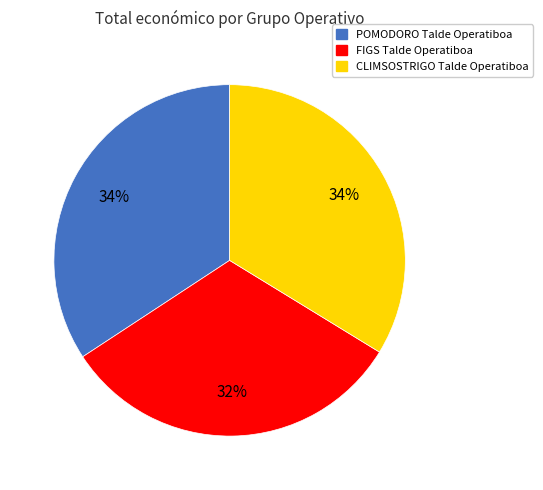

To the nearest percent, what is the average slice percentage?

33%